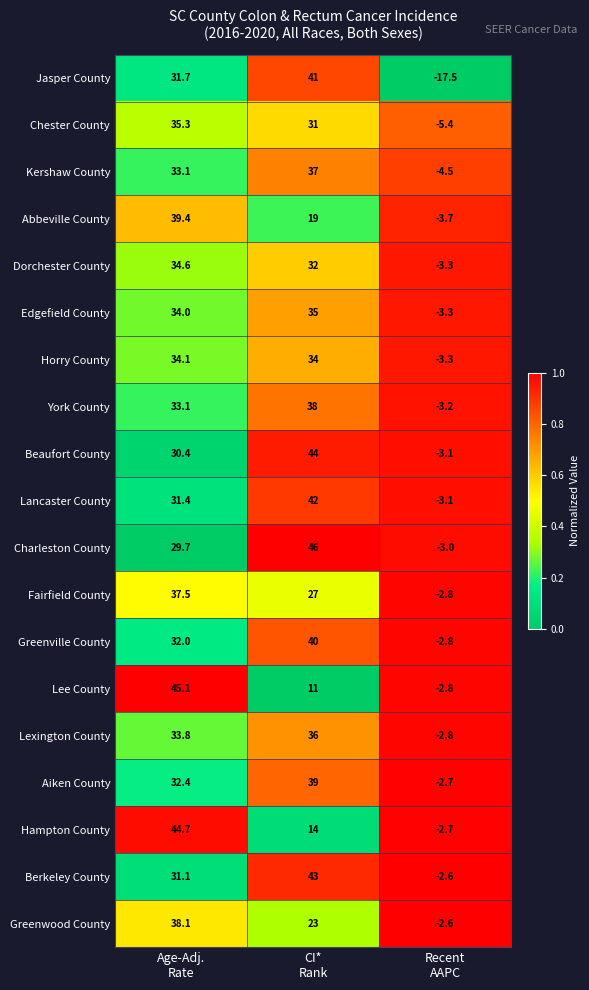

What is the lowest value of the Greenville County series?

-2.8